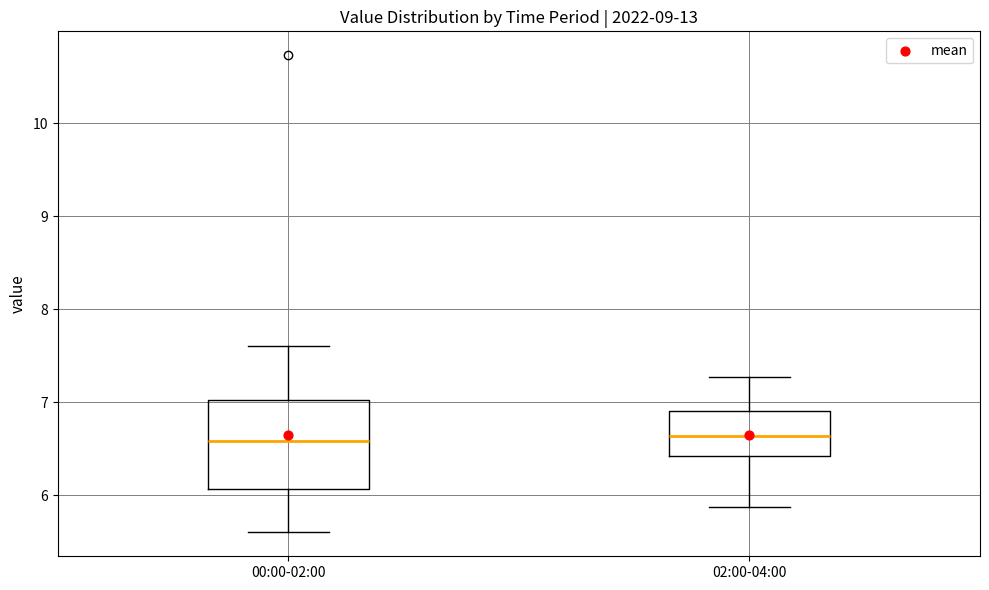

Which box is the tallest, from its lower edge to its upper edge?

00:00-02:00